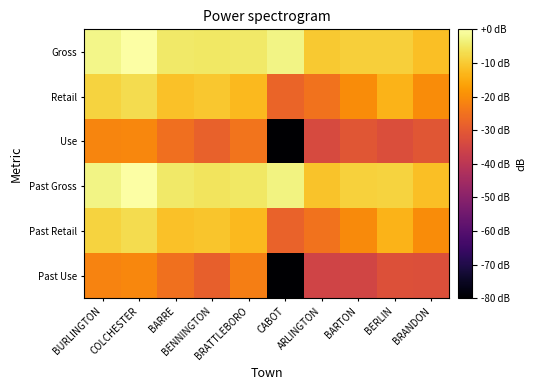

Which series has the largest total across all categories?

Gross